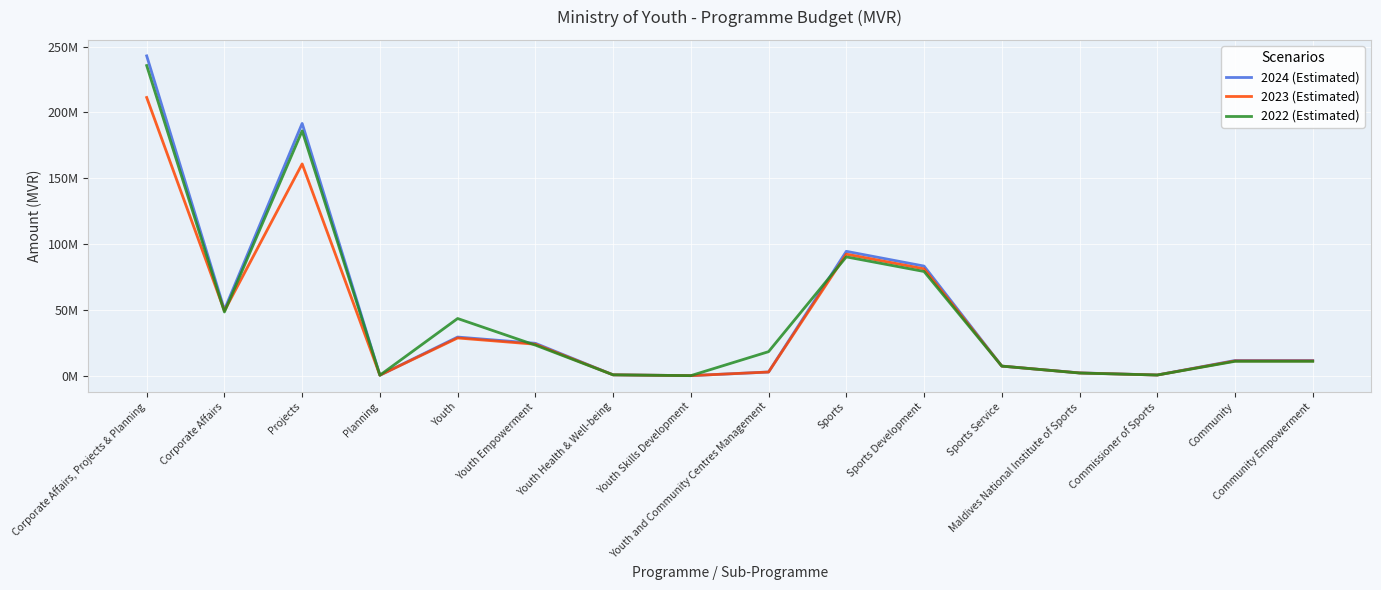

At which category is the sum across all series the highest?

Corporate Affairs, Projects & Planning